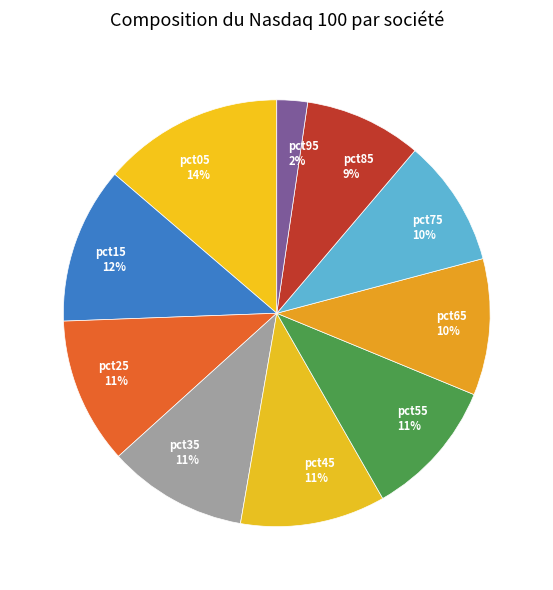

To the nearest percent, what percentage of the pie is pct15?

12%